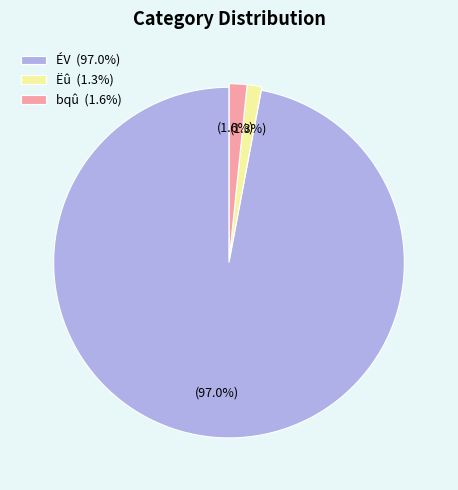

Do ÉV (97.0%) and bqû (1.6%) together represent more than half of the pie?

Yes